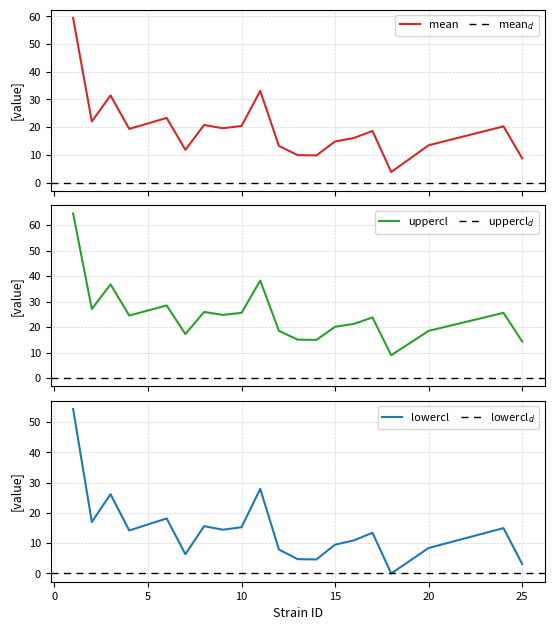

The mean series shows 20.4 at 20. True or false?

False